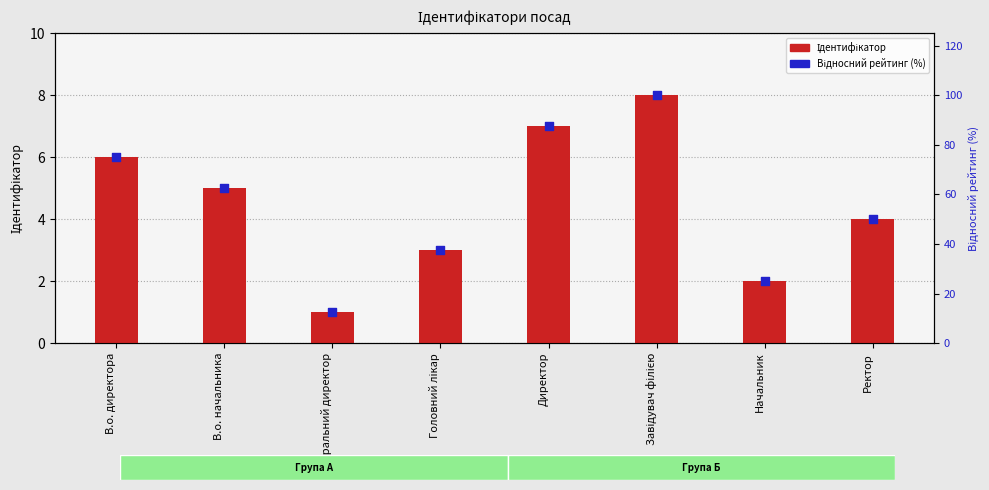

What is the total value across all series at Начальник?

27.0